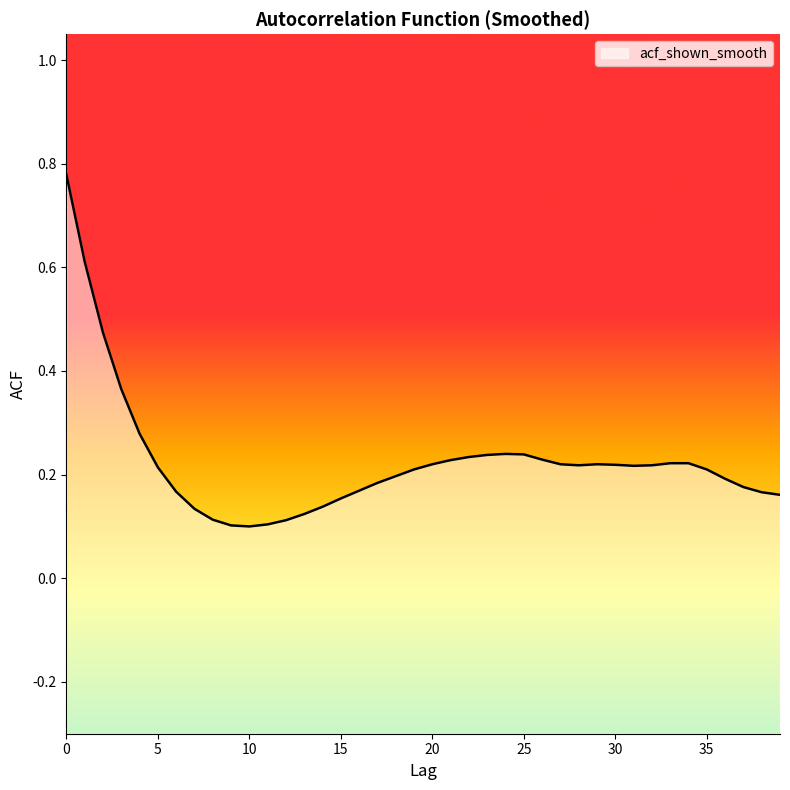

How many points are higher than both their immediate neighbors (excluding endpoints)?

2